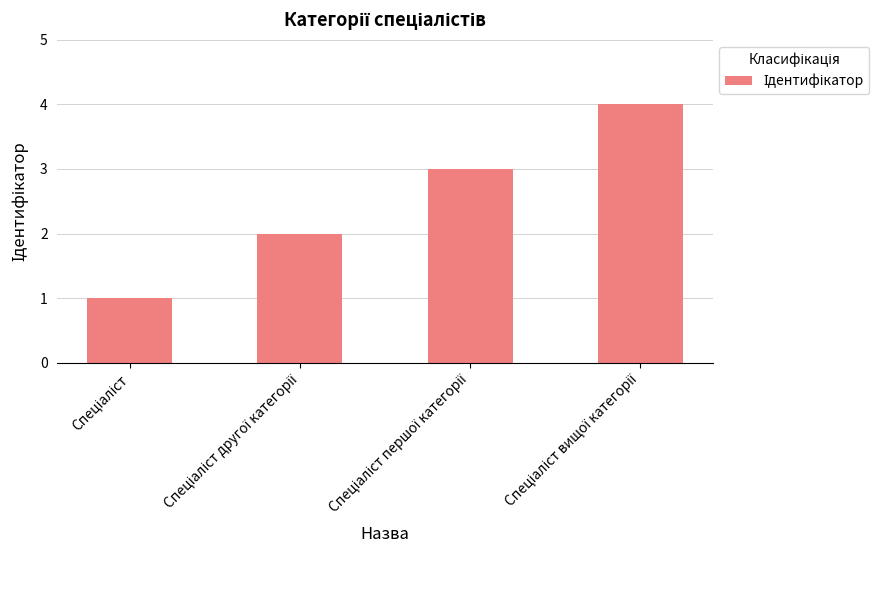

Count the values in the range 2 to 4.

3